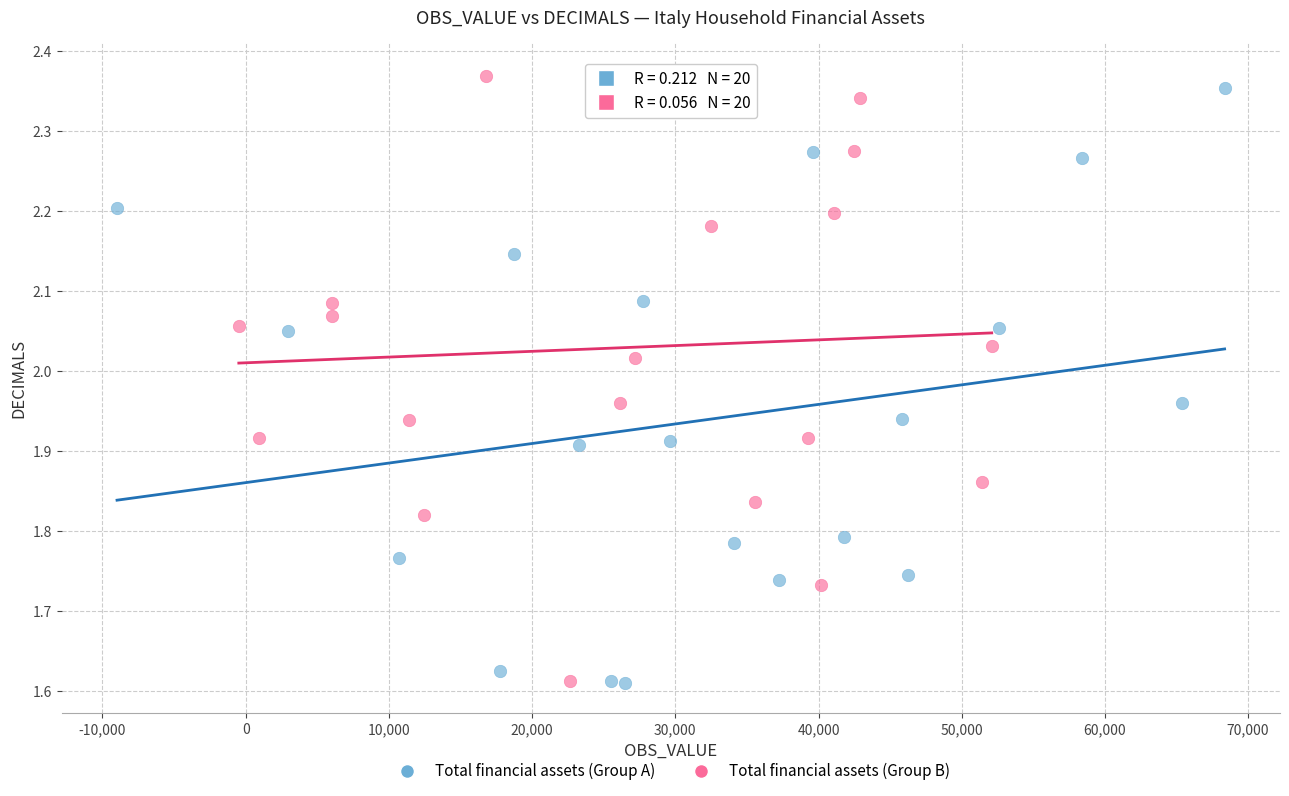

What are all the series names shown in the legend?

Total financial assets (Group A), Total financial assets (Group B)